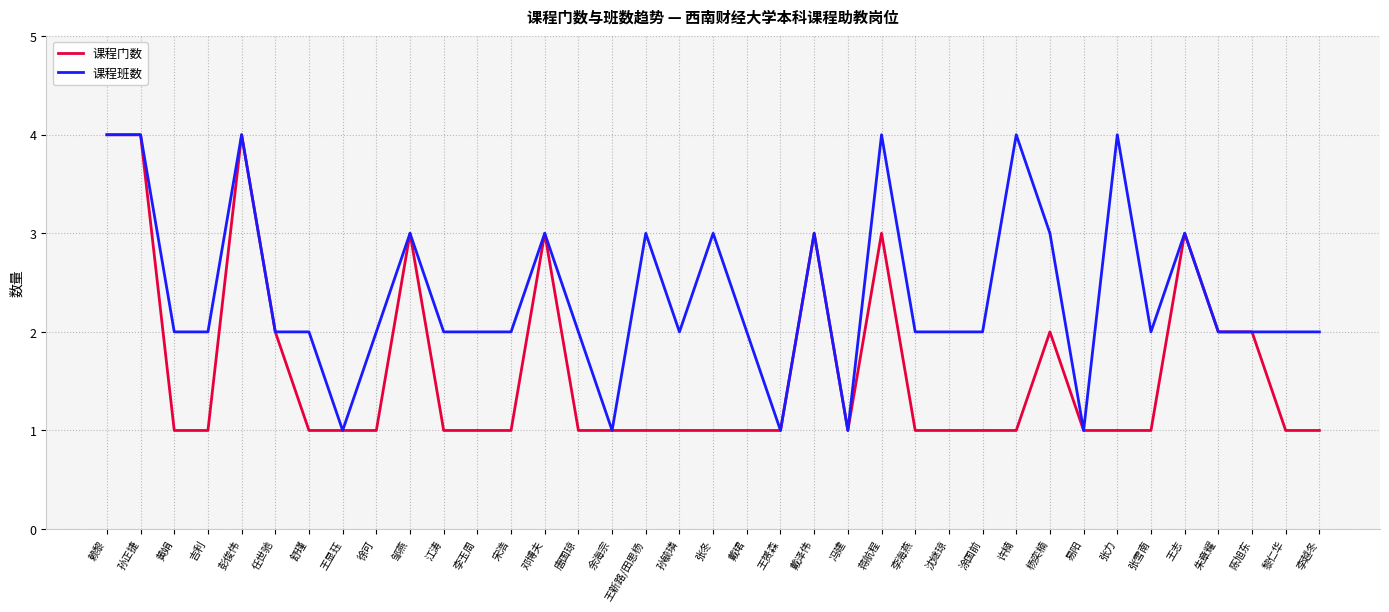

At 戴珺, list the series in order from smallest to largest.

课程门数, 课程班数